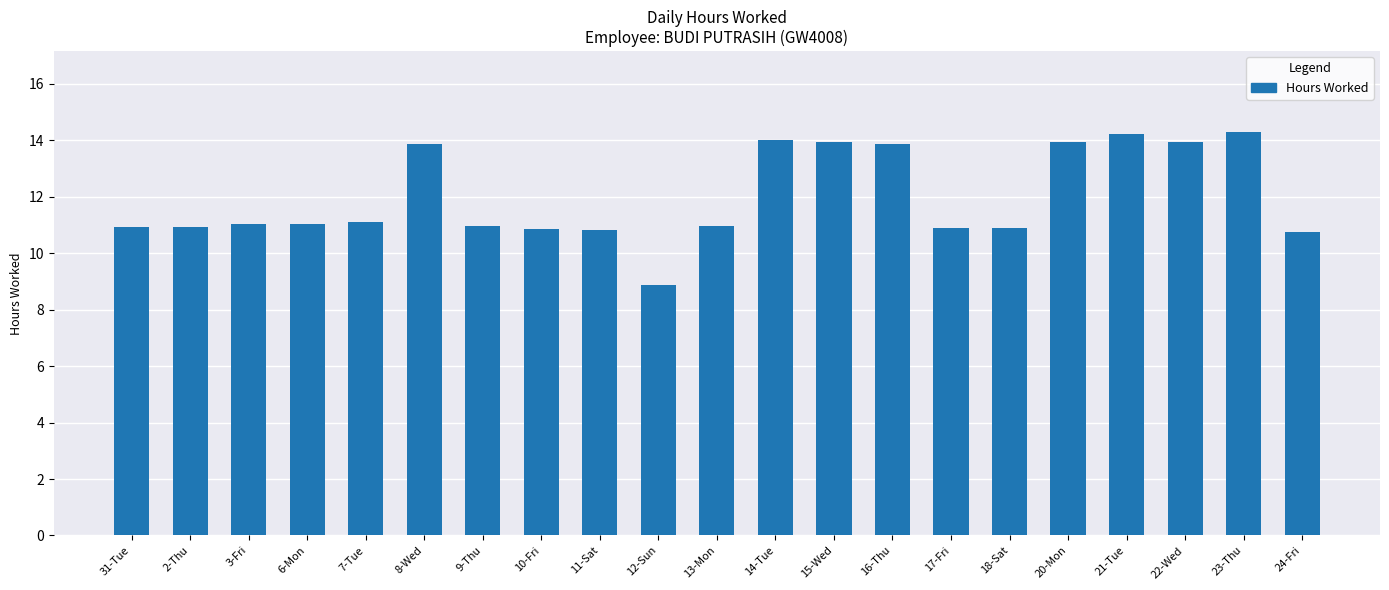

Is it true that the value at 9-Thu is 4.2?

False